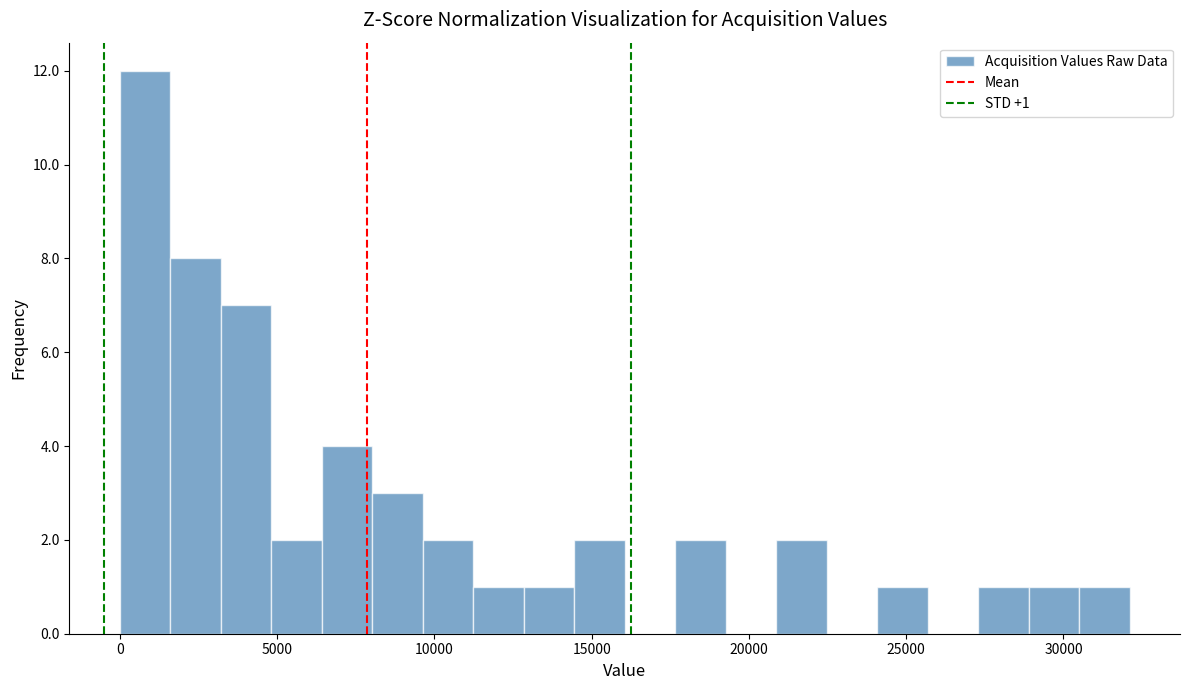

Around what value on the x-axis is the tallest bar? Give the approximate position of its centre, as read against the axis.

1000